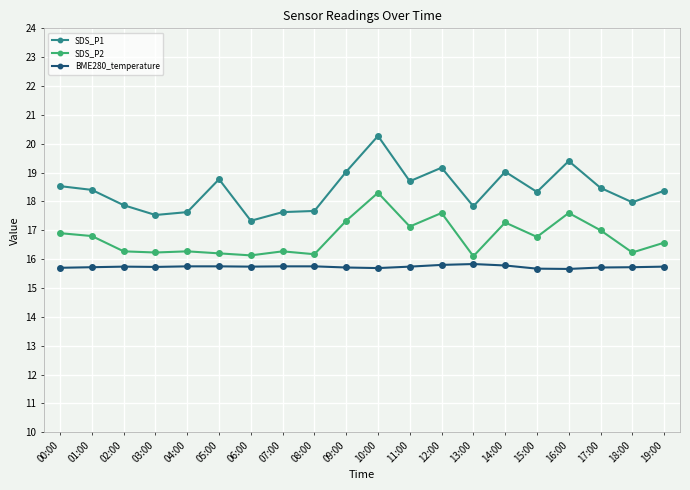

At 06:00, list the series in order from largest to smallest.

SDS_P1, SDS_P2, BME280_temperature